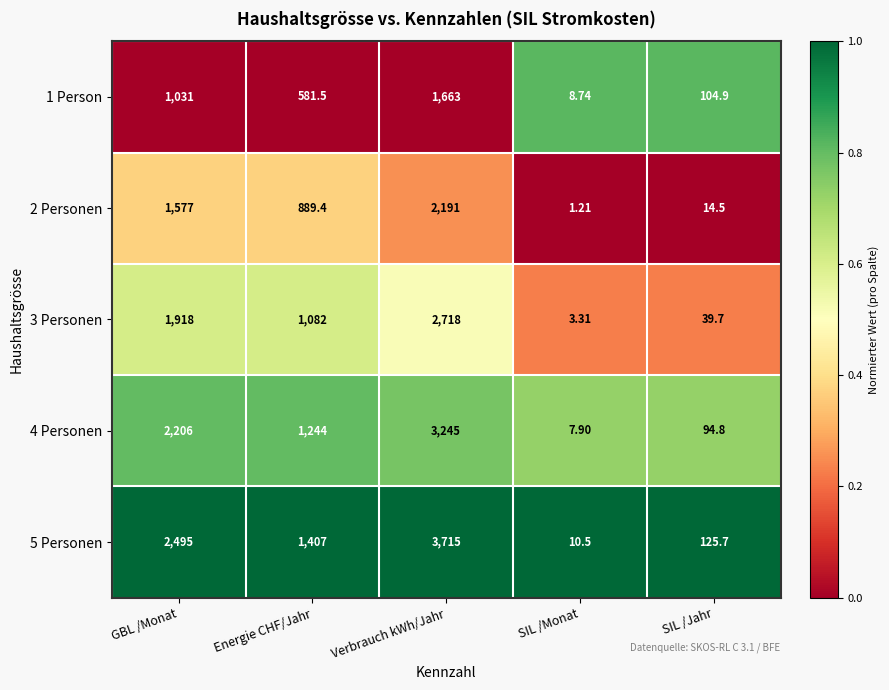

Which series has the largest range (max minus min)?

5 Personen